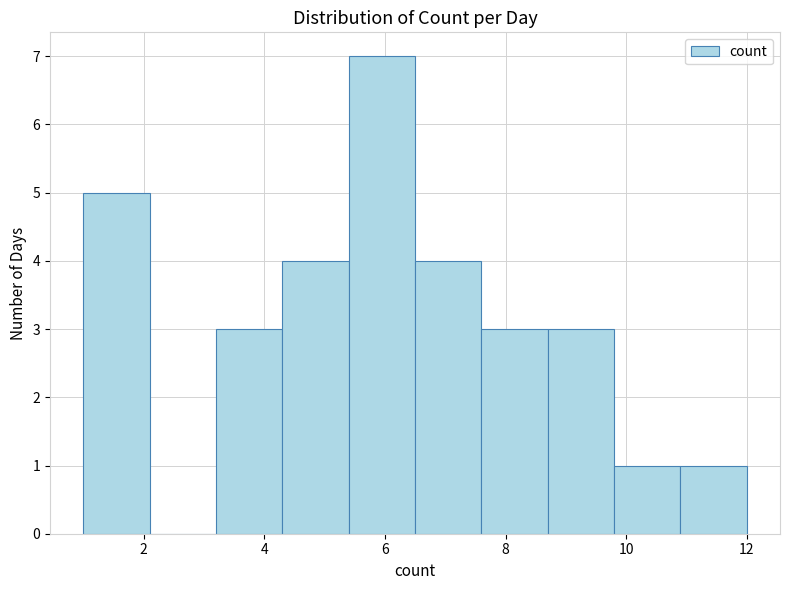

Reading left to right, list every bar in this chart as the range it spans on the x-axis followed by its height. Neither the bar edges nor the heights are printed on the chart, so give them approximately, as read against the axes.

1.0 to 2.1: 5
2.1 to 3.2: 0
3.2 to 4.3: 3
4.3 to 5.4: 4
5.4 to 6.5: 7
6.5 to 7.6: 4
7.6 to 8.7: 3
8.7 to 9.8: 3
9.8 to 10.9: 1
10.9 to 12.0: 1